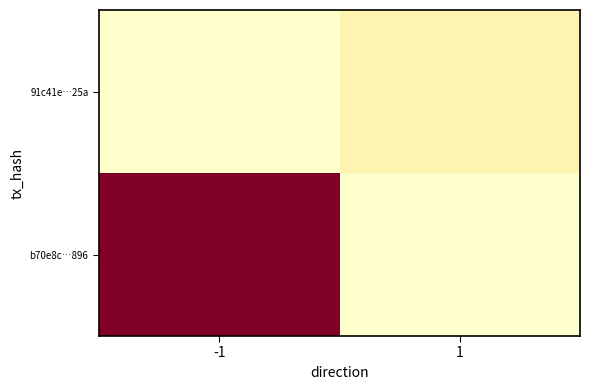

What is the spread (max minus min) of values at -1?

74